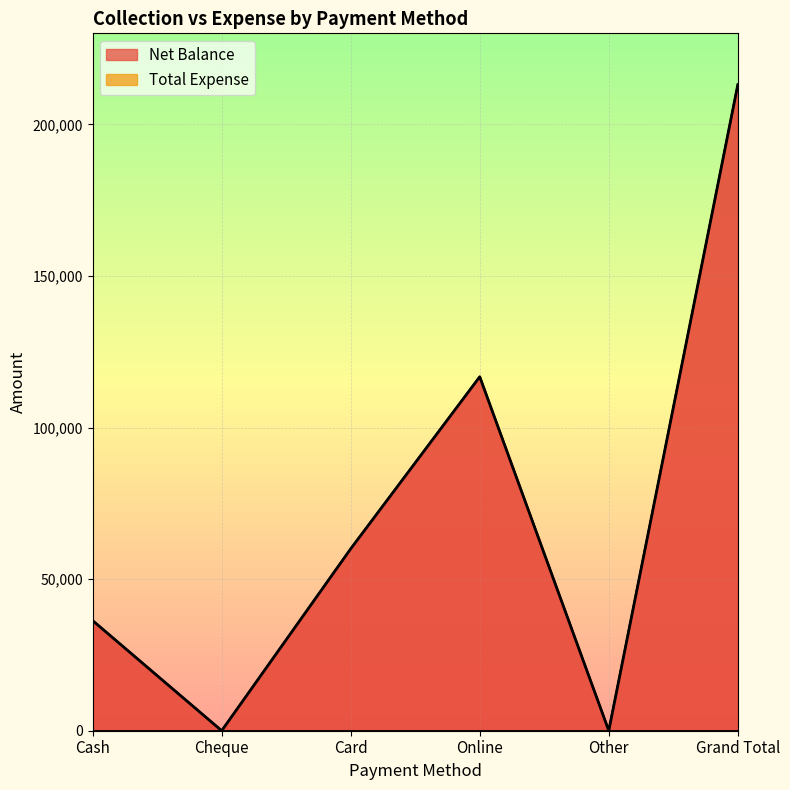

The value at Online is 192270. True or false?

False